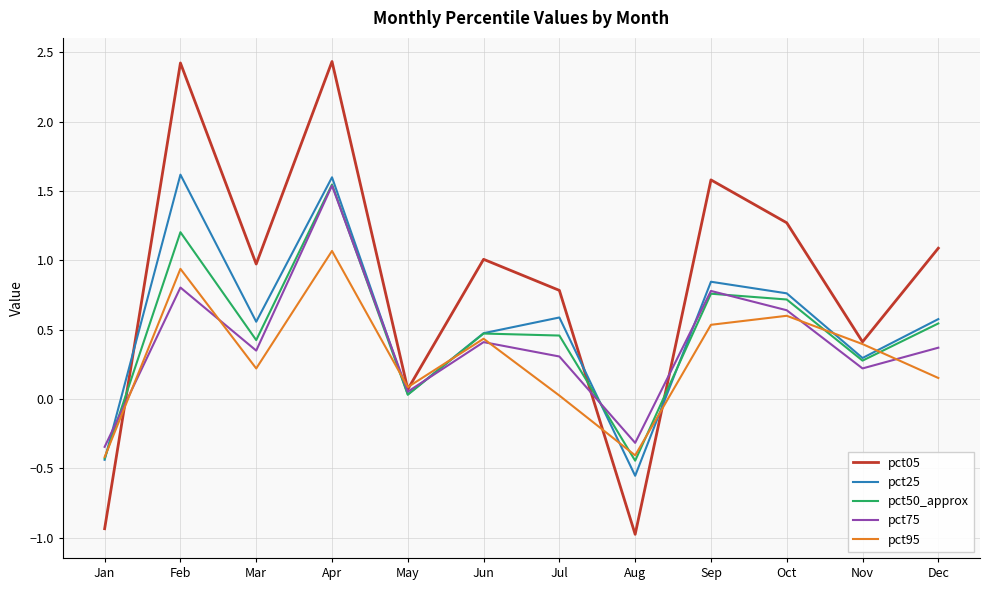

What is the difference between the maximum and minimum values in the pct25 series?

2.2